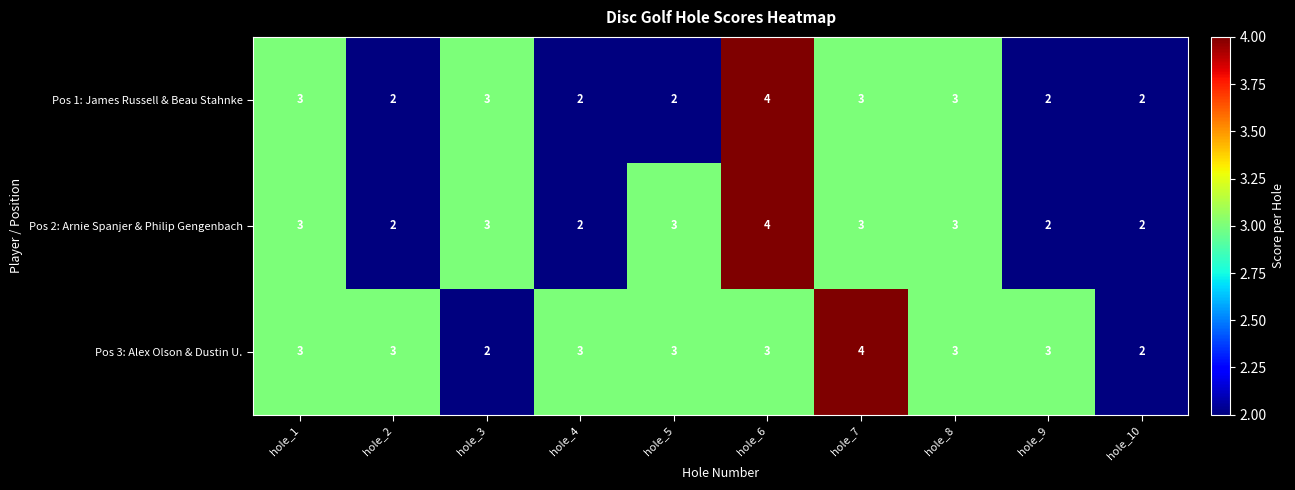

What is the average value of the Pos 1: James Russell & Beau Stahnke series?

3